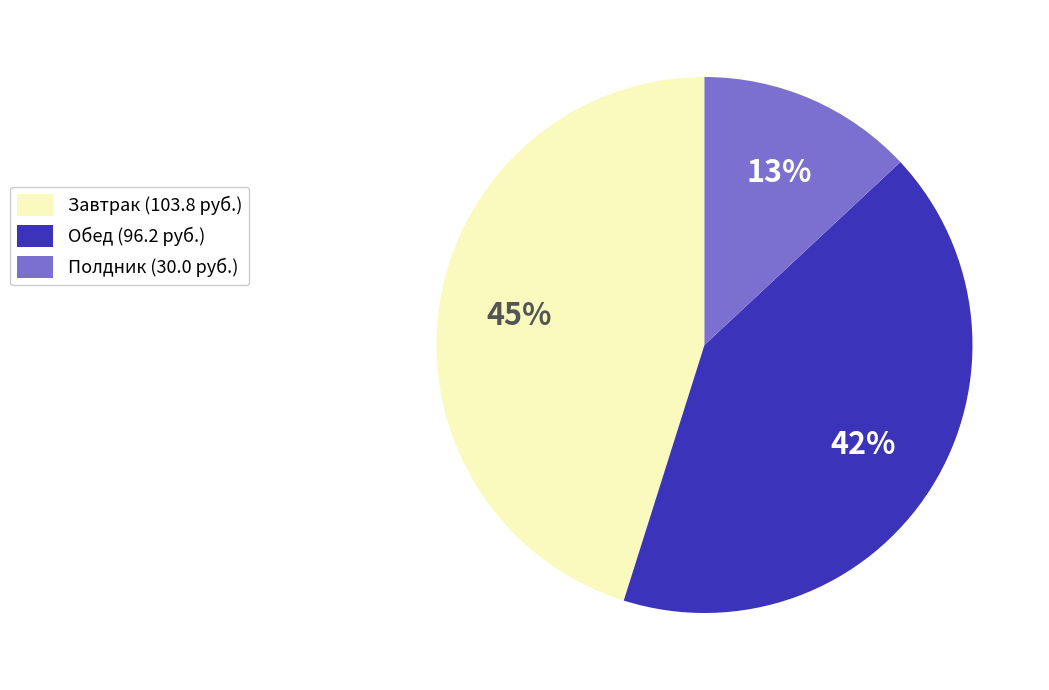

Count the number of slices in the pie.

3